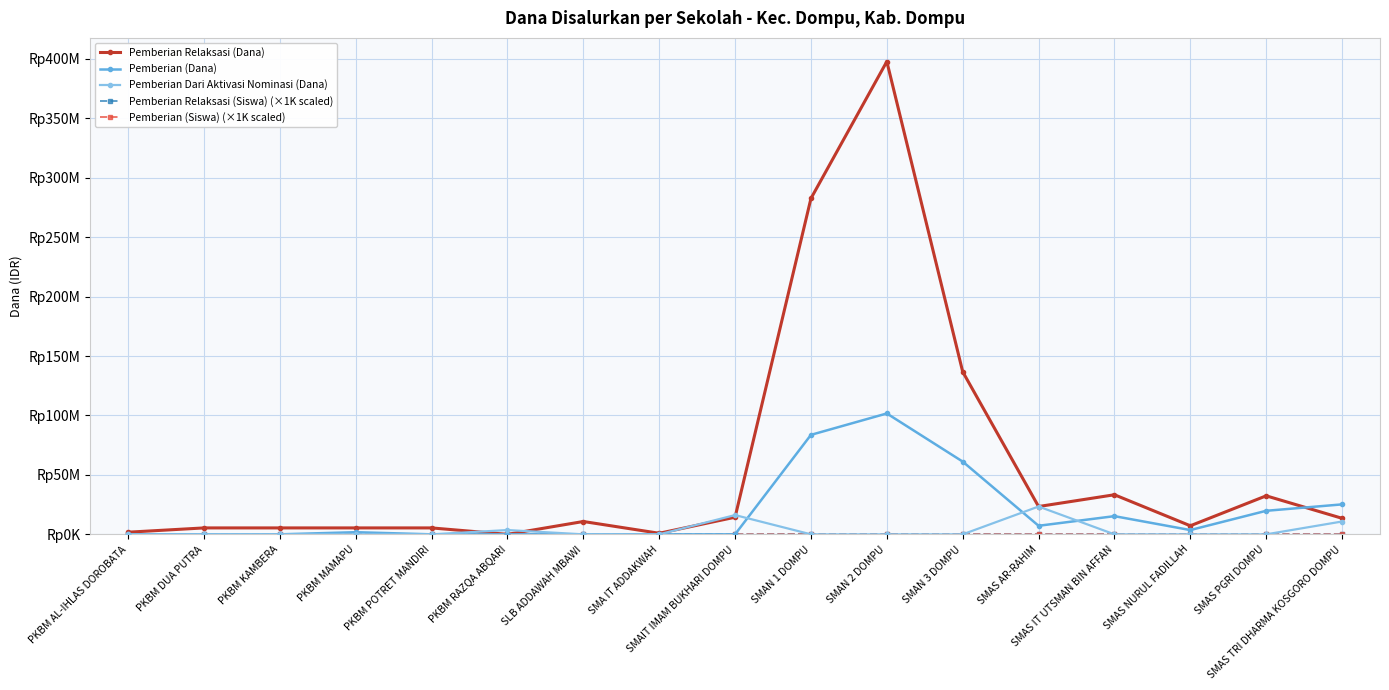

At which label does Pemberian Relaksasi (Siswa) (×1K scaled) first exceed 6000?

SMAIT IMAM BUKHARI DOMPU